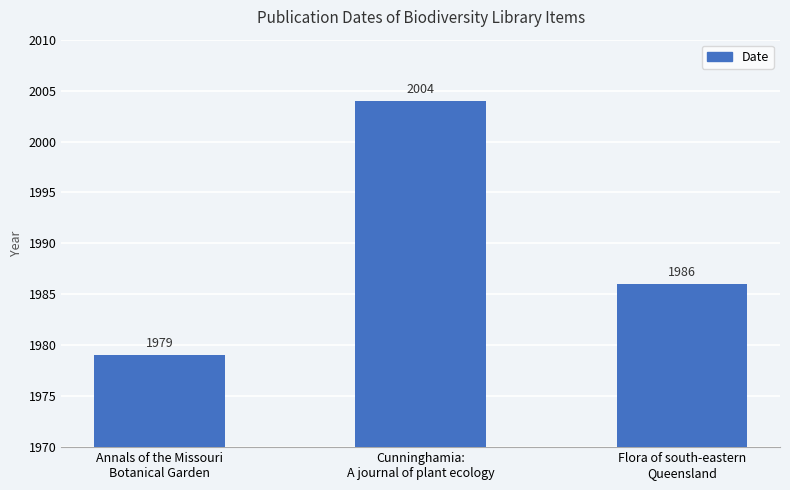

Which has a higher value, Flora of south-eastern
Queensland or Cunninghamia:
A journal of plant ecology?

Cunninghamia:
A journal of plant ecology